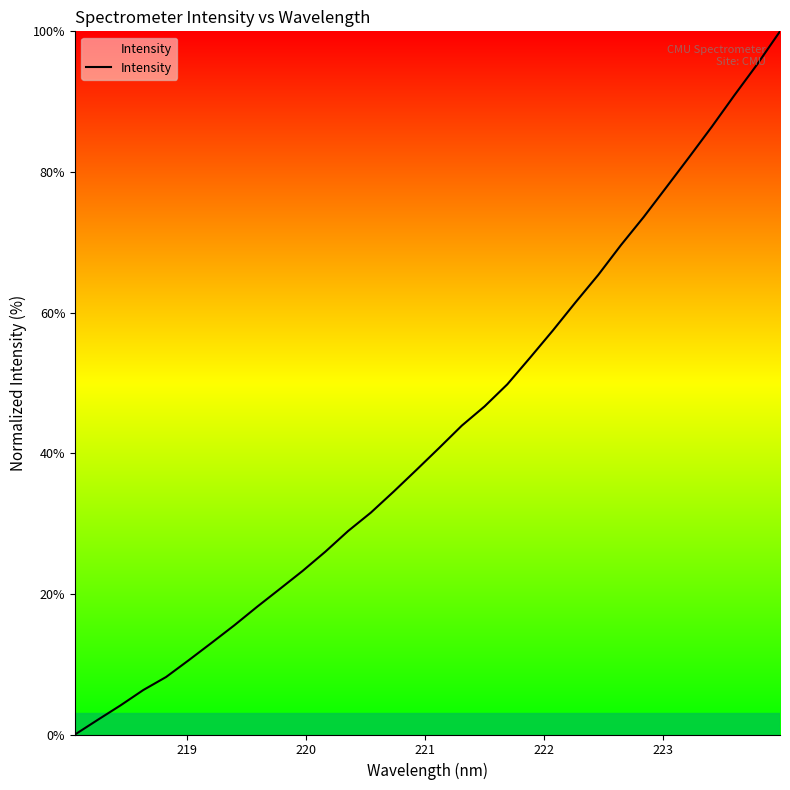

What is the maximum value shown in the chart?

100.0